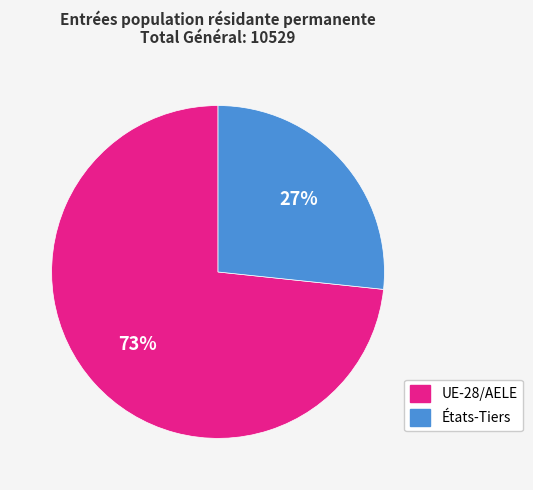

Which category accounts for the majority?

UE-28/AELE